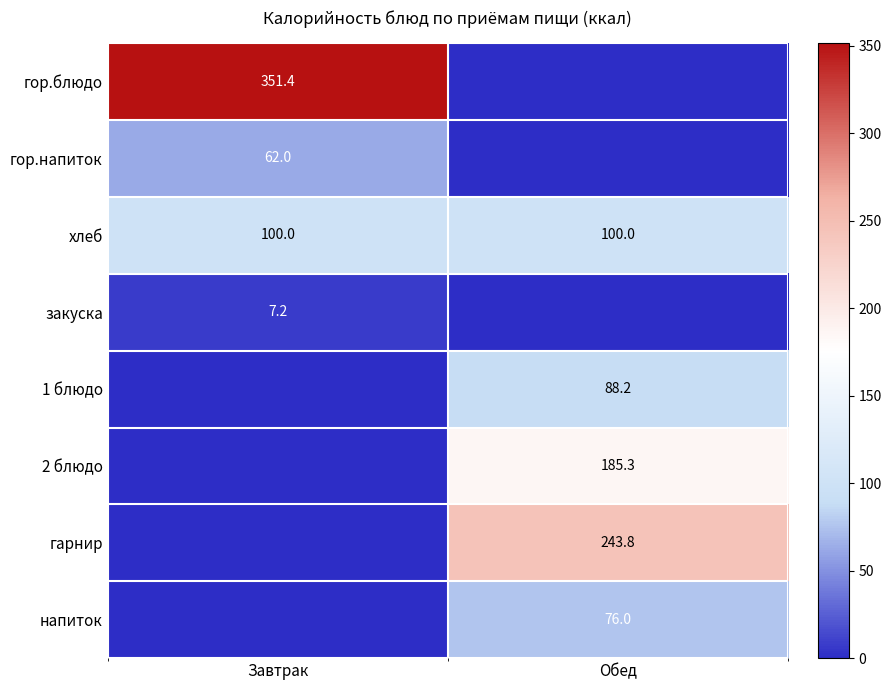

The value of гор.блюдо at Завтрак is 351.4. True or false?

True